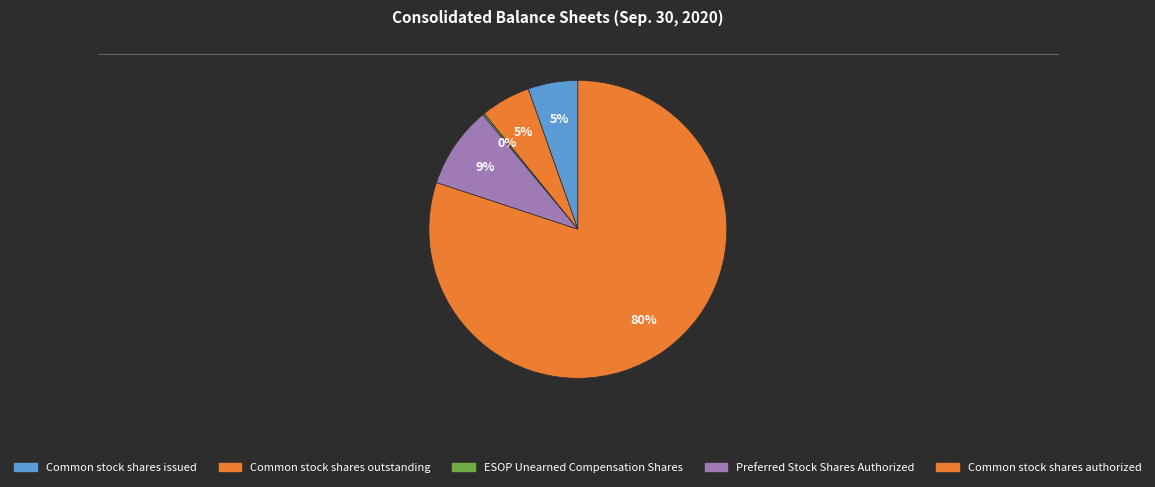

Which has a higher value, Common stock shares authorized or Preferred Stock Shares Authorized?

Common stock shares authorized